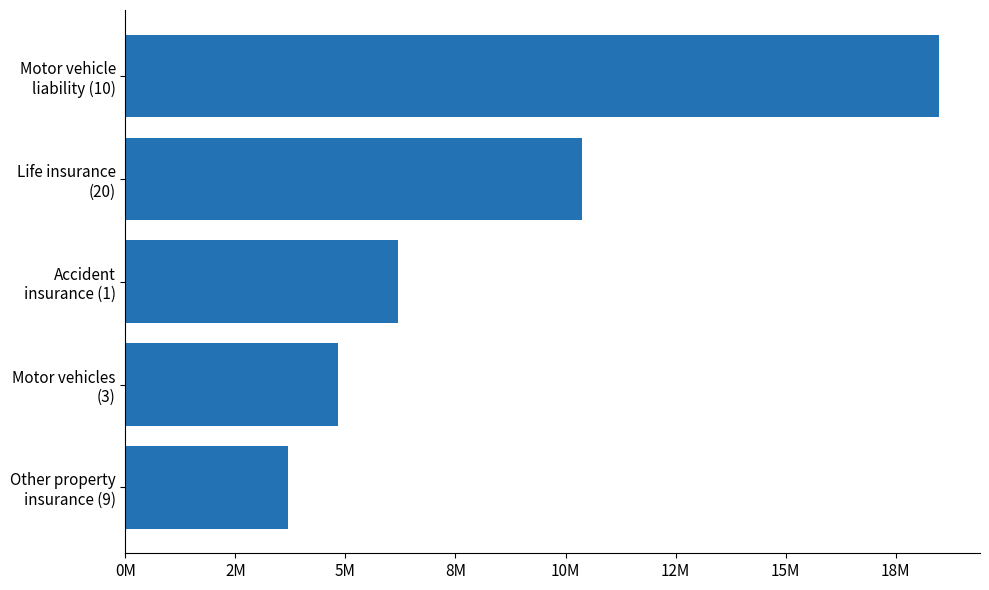

Does the chart contain any negative values?

No